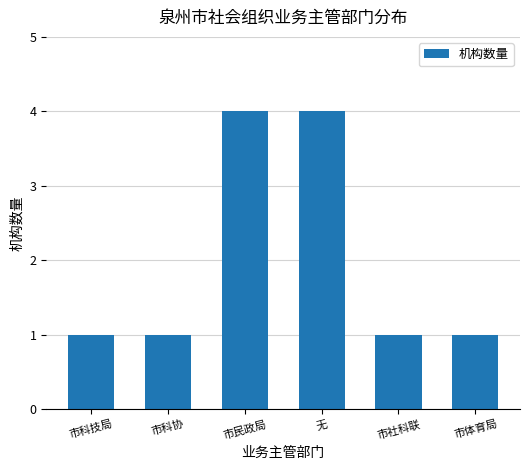

How many data points does each series have?

6